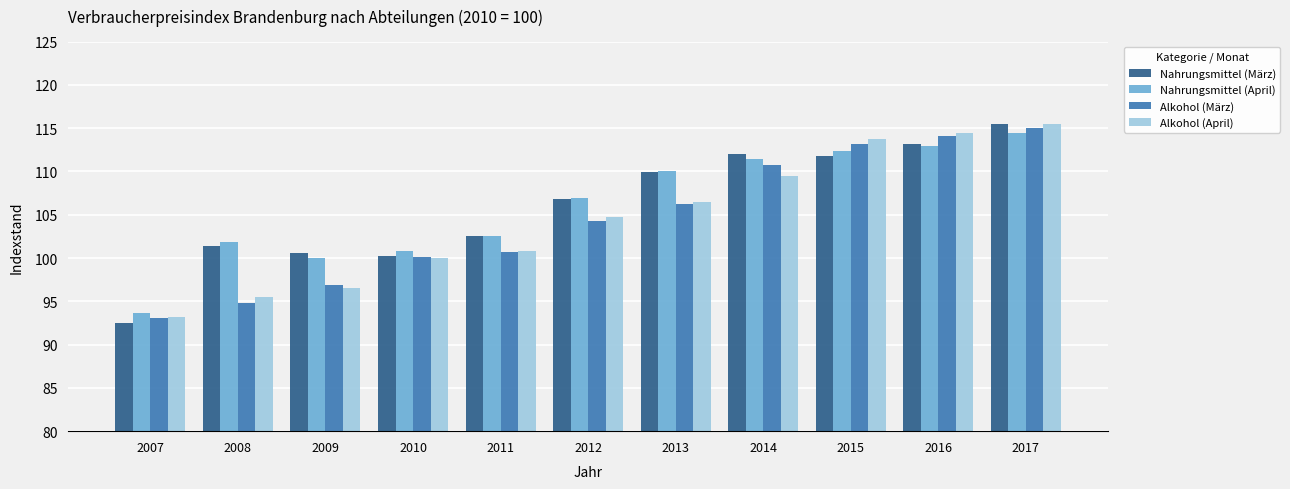

How many categories are shown in the chart?

11